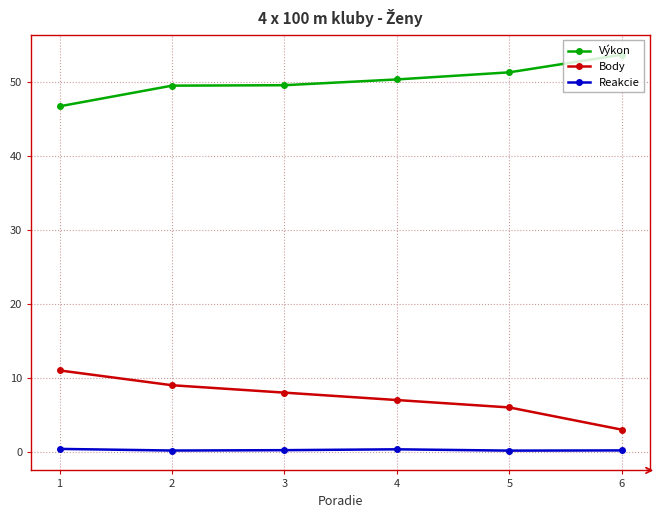

Does the chart display data point markers on the line(s)?

Yes